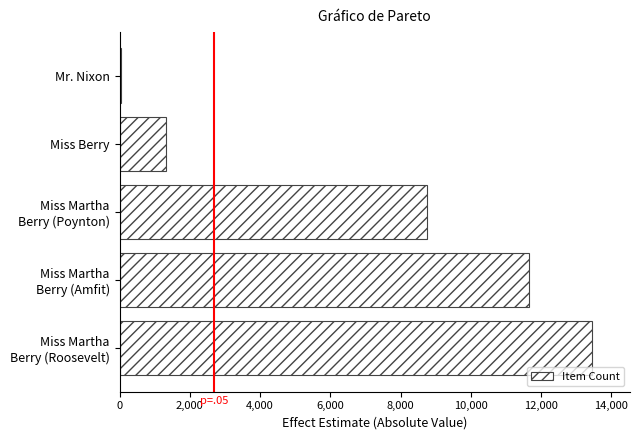

What is the maximum value shown in the chart?

13454